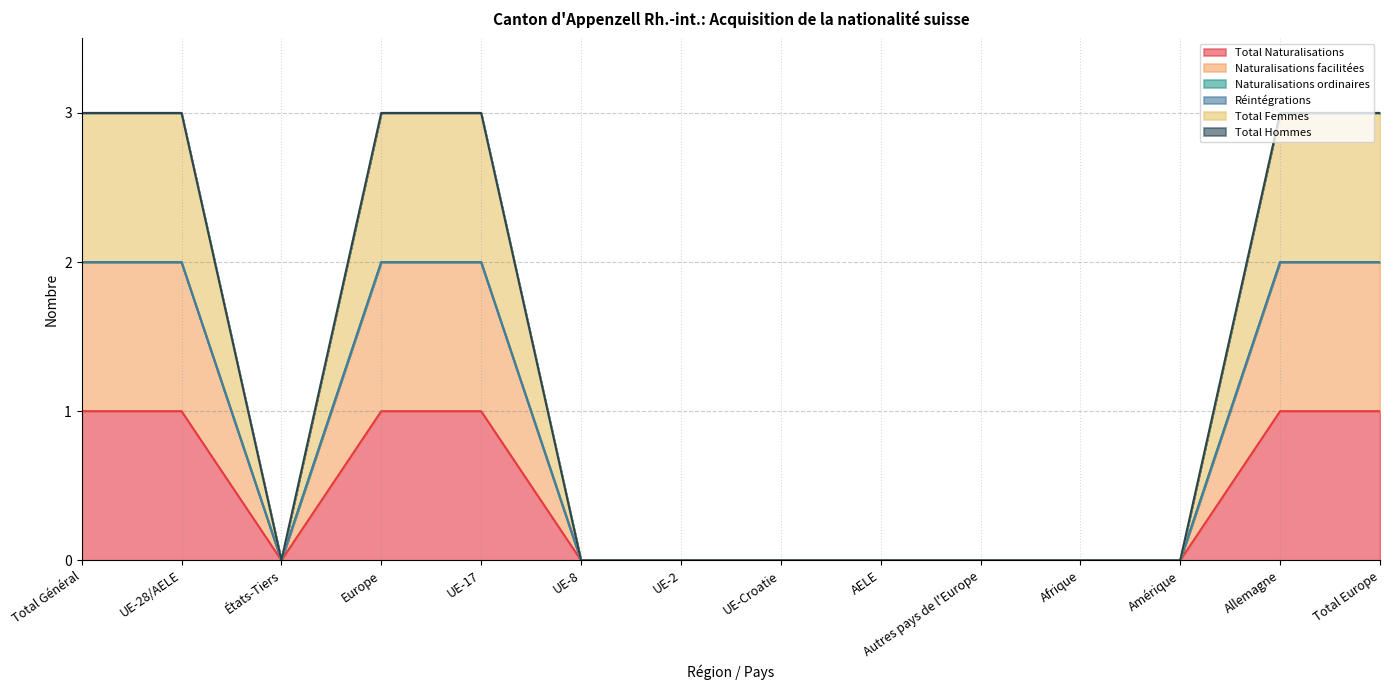

Which series changed the most between UE-28/AELE and Total Europe?

Total Naturalisations